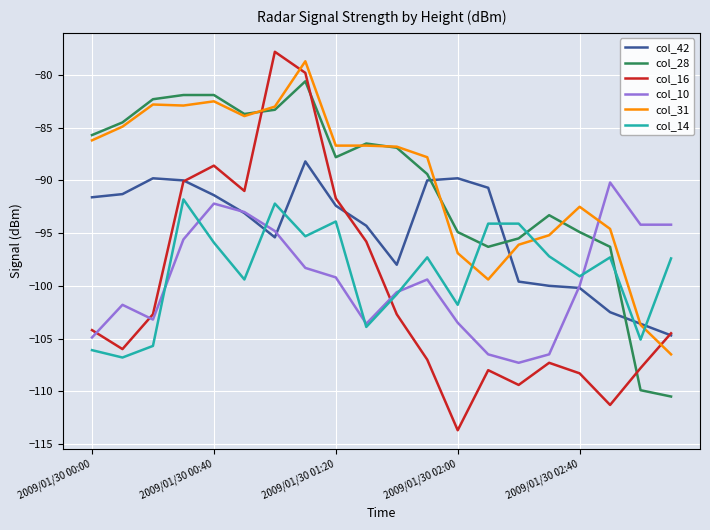

How many values in the col_31 series exceed -86?

7